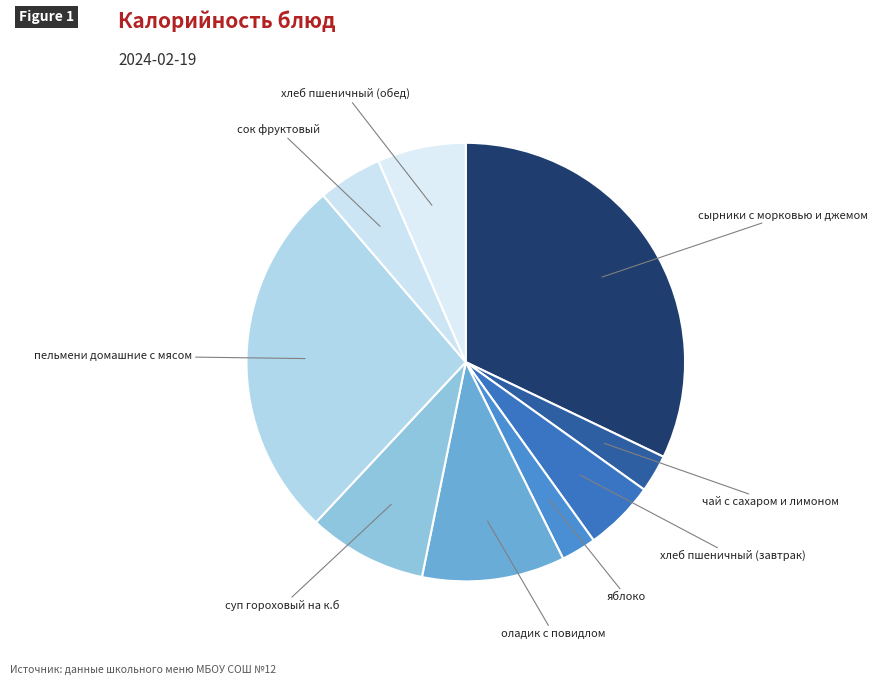

Which slice is the smallest?

яблоко